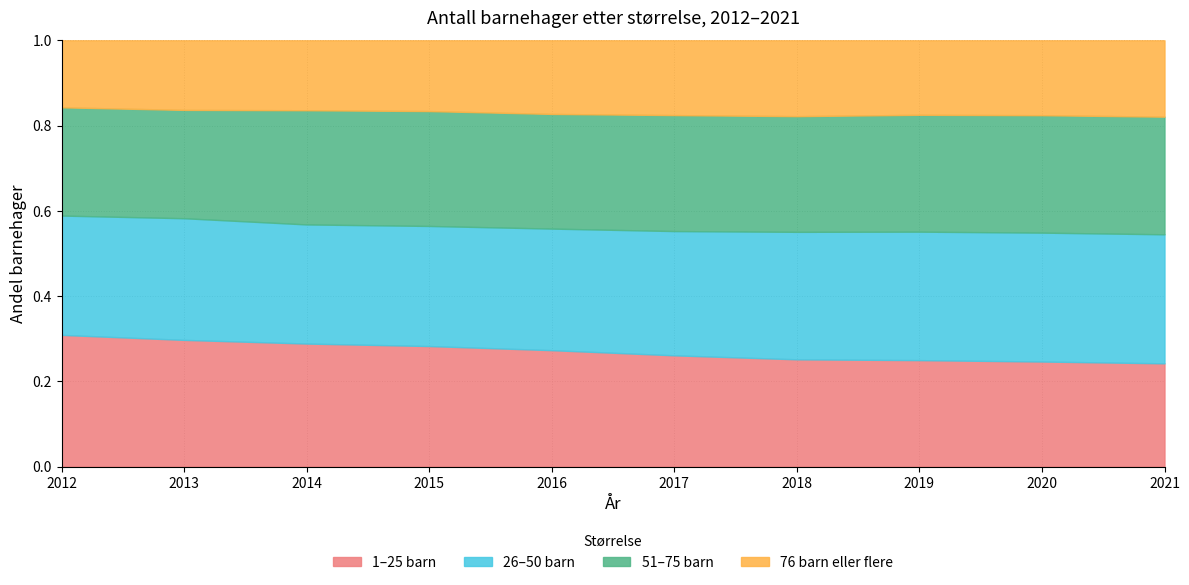

True or false: 76 barn eller flere and 26–50 barn intersect in this chart.

False